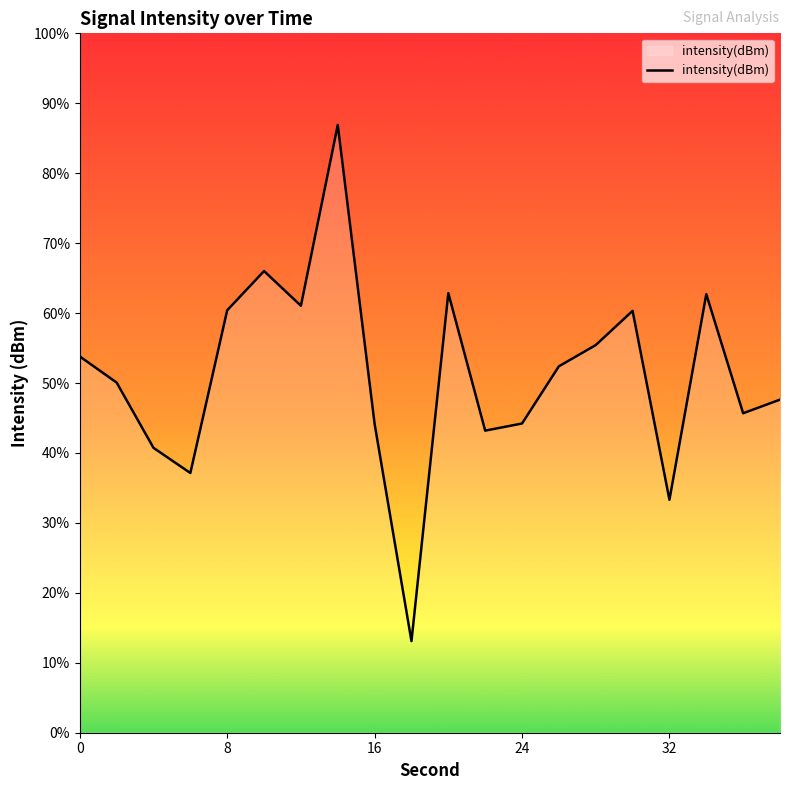

How many interior local valleys (lower than both neighbors) does the data have?

6